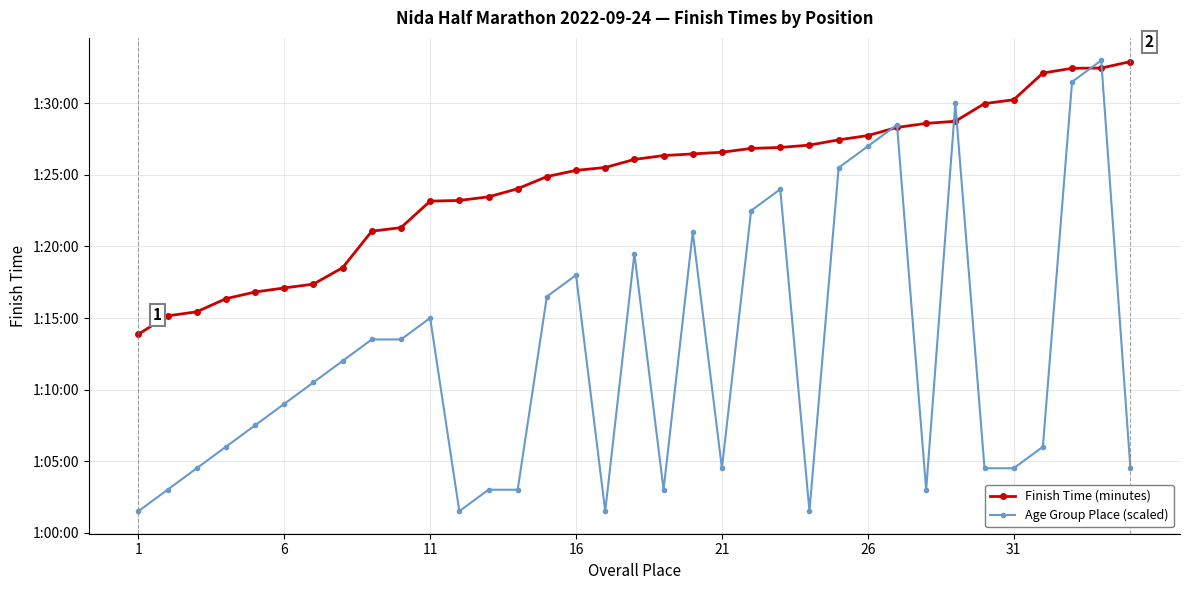

What are all the series names shown in the legend?

Finish Time (minutes), Age Group Place (scaled)